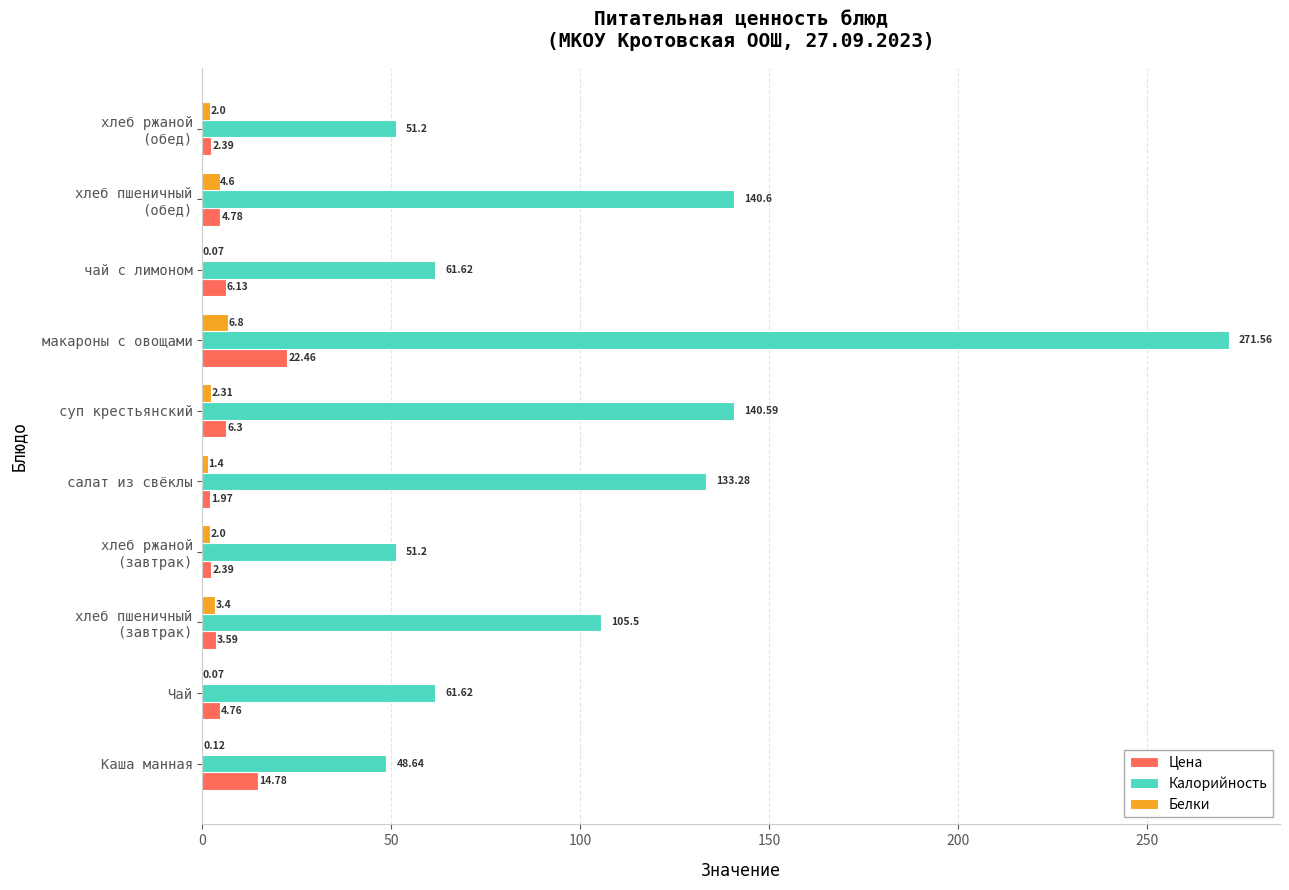

Between Каша манная and салат из свёклы, which series saw the biggest shift?

Калорийность